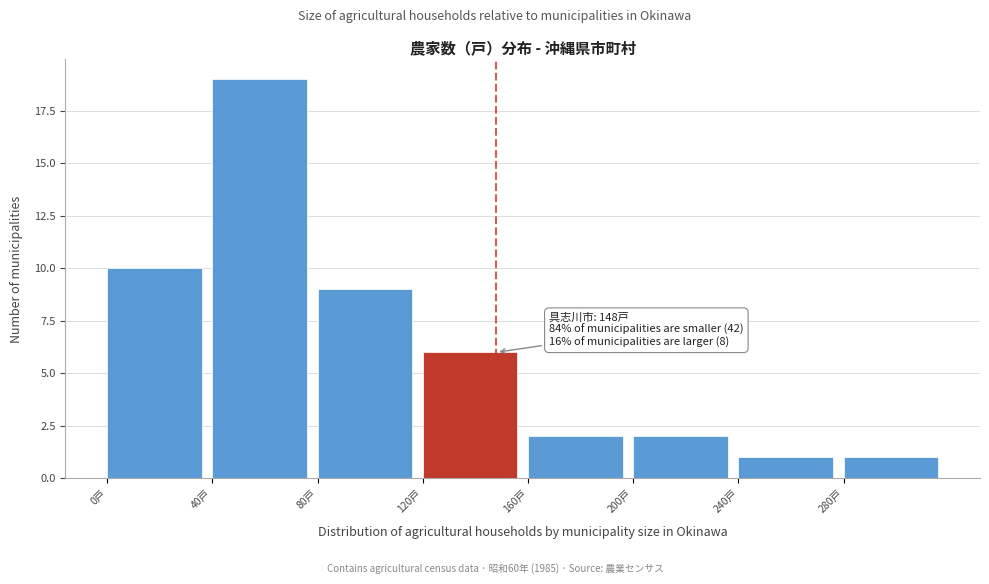

Which range on the x-axis has the tallest bar?

40 to 80